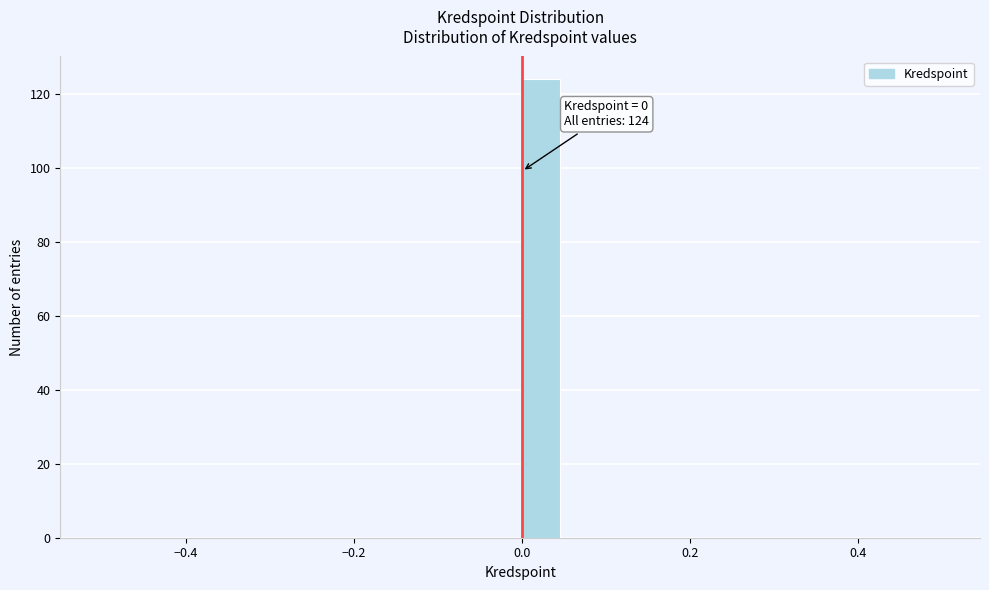

Read against the x-axis, roughly where is the centre of the tallest bar?

0.02